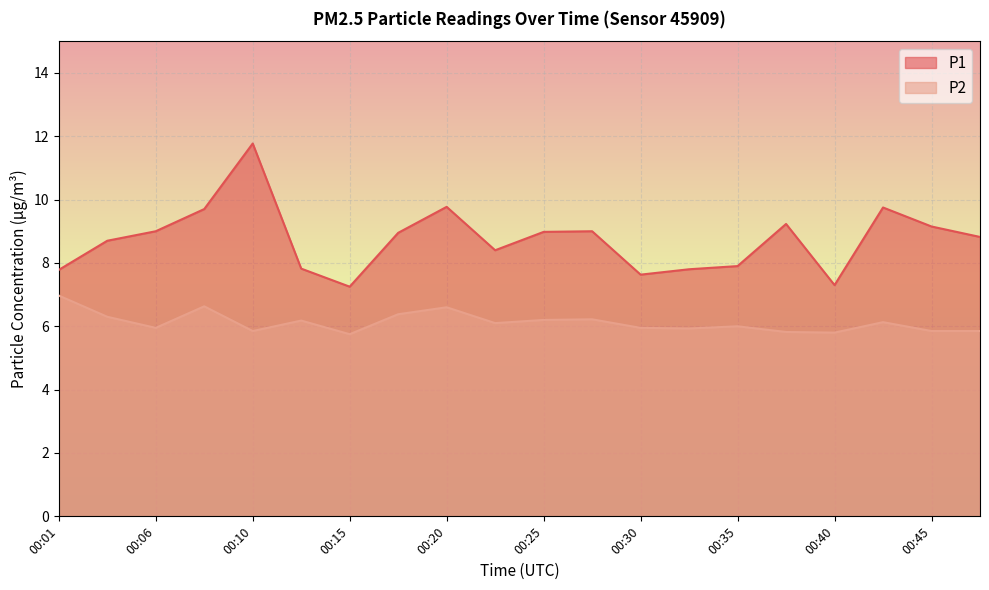

At which label does P1 first exceed 8?

00:03